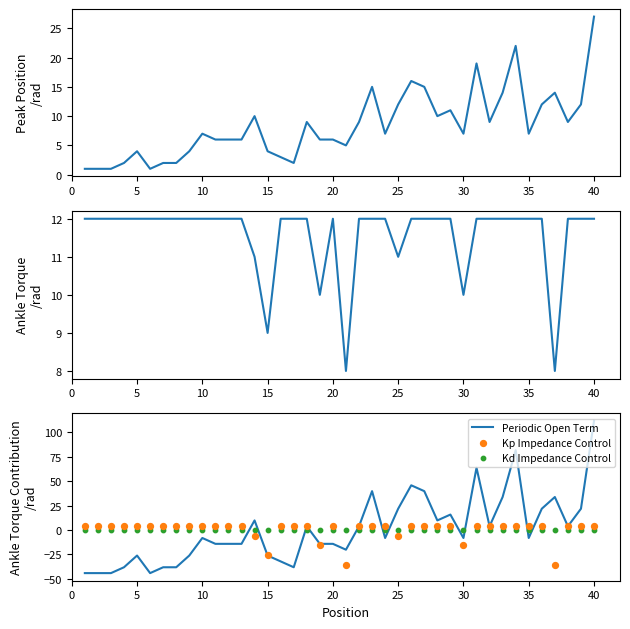

Which series has the widest spread of Y values?

Periodic Open Term